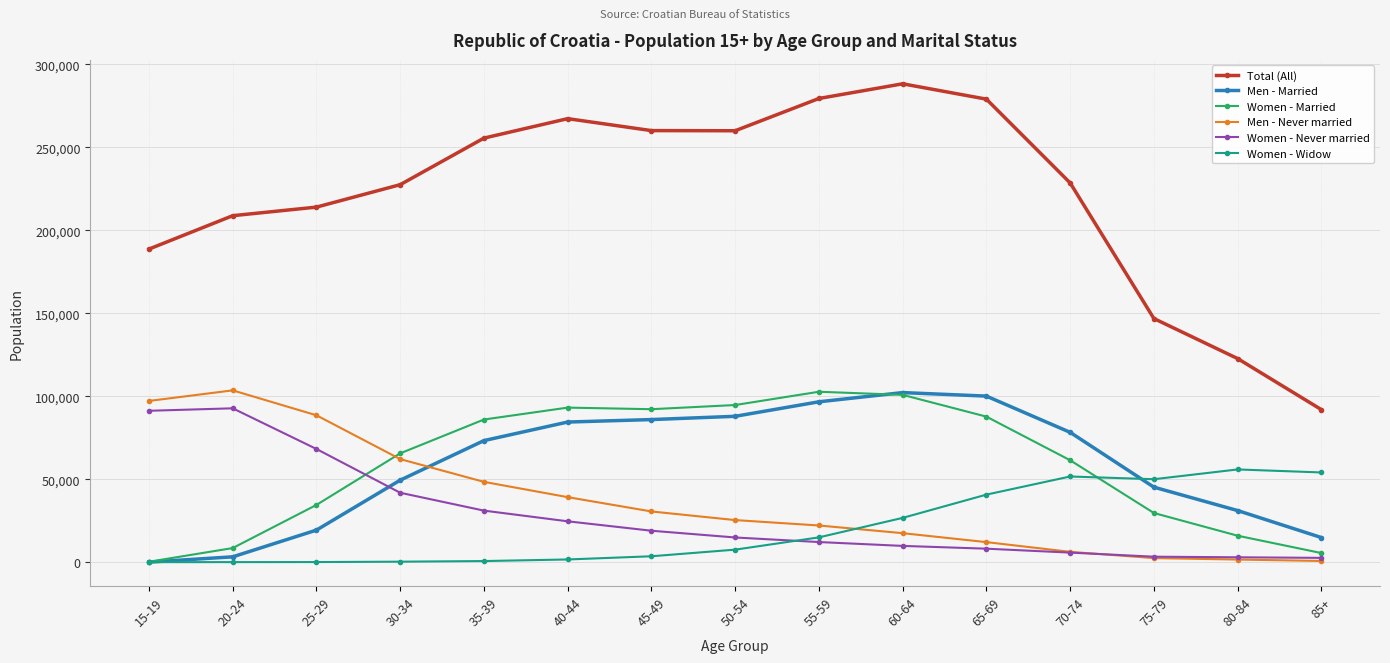

Count the number of data series in this chart.

6